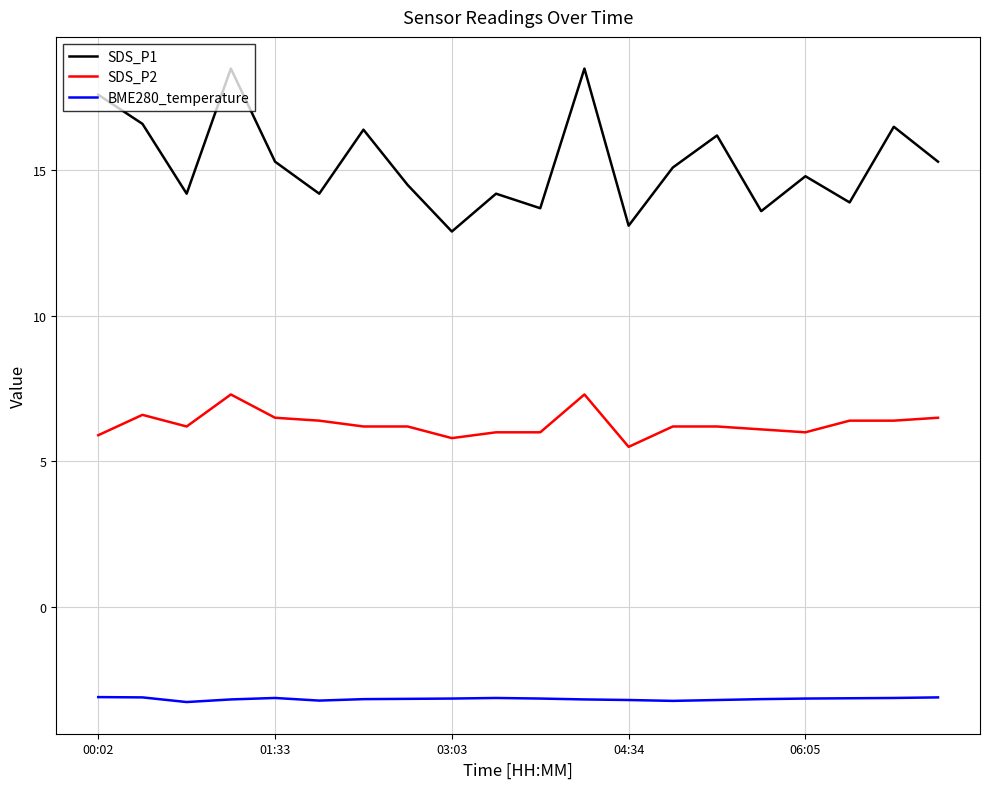

Which series has the widest spread of values?

SDS_P1